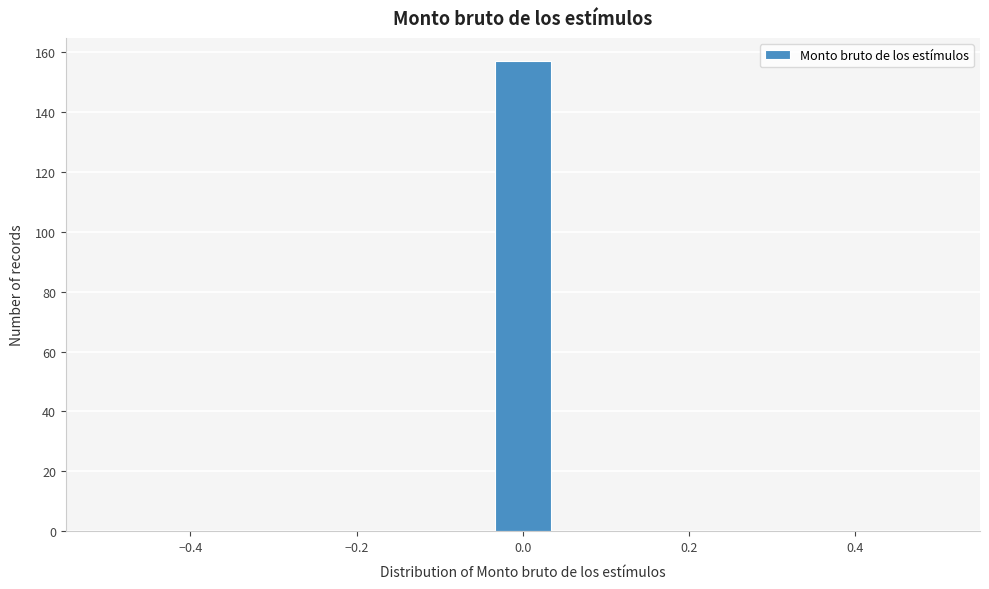

Read against the x-axis, roughly where is the centre of the tallest bar?

0.00